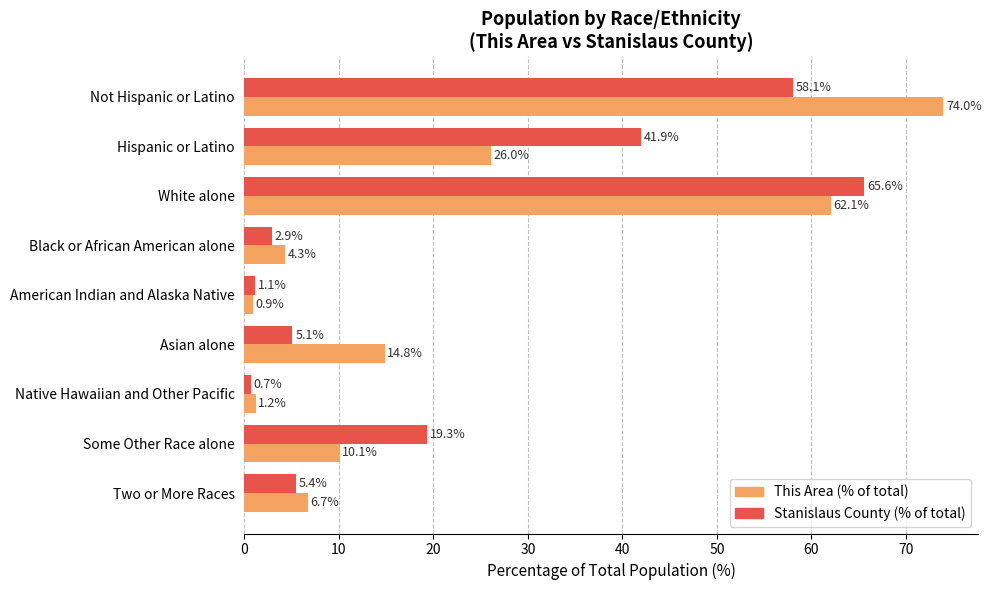

Rank the series by their maximum value, from highest to lowest.

This Area (% of total), Stanislaus County (% of total)